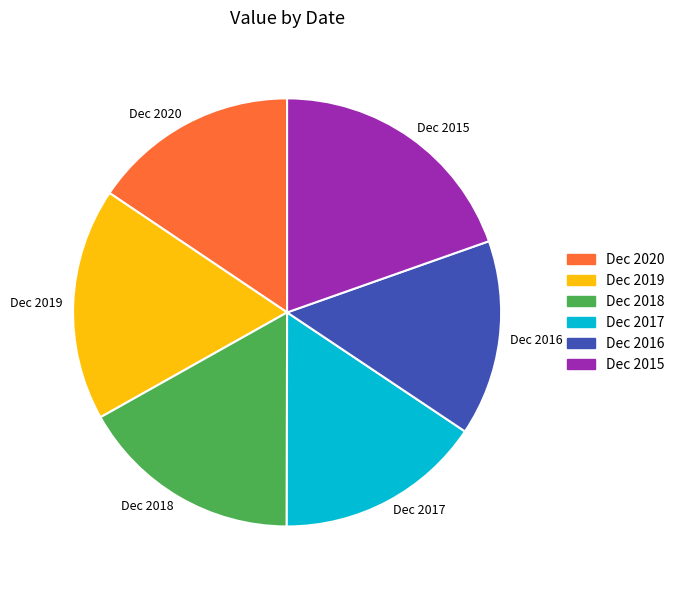

Is the sum of Dec 2015 and Dec 2020 greater than half?

No